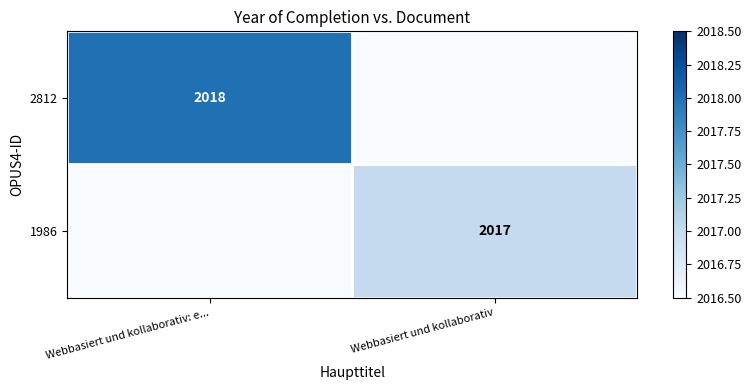

Which category has the lowest value across all series?

Webbasiert und kollaborativ